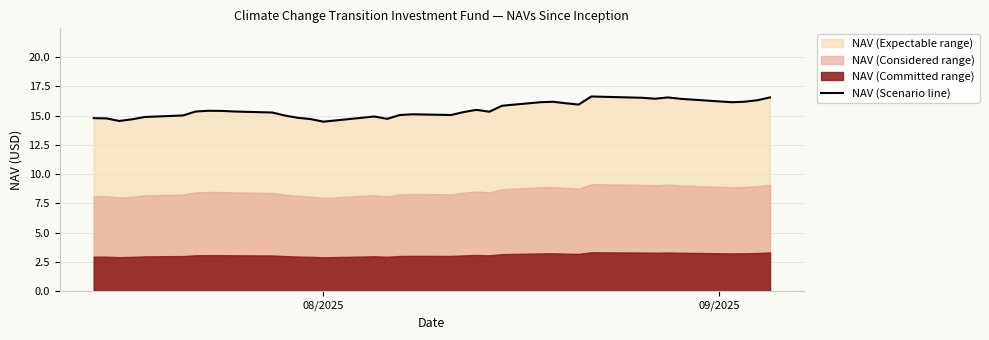

What is the difference between the maximum and minimum values?

2.1